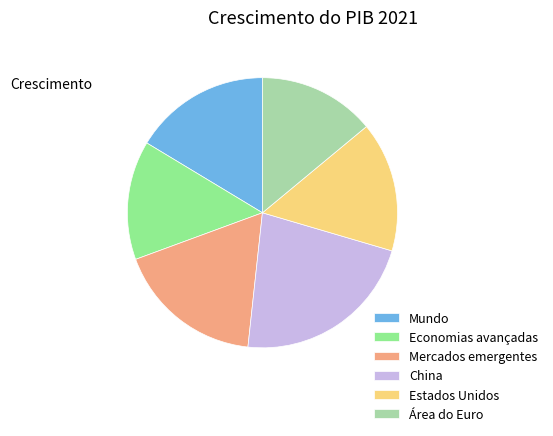

Does Área do Euro account for over 50% of the chart?

No